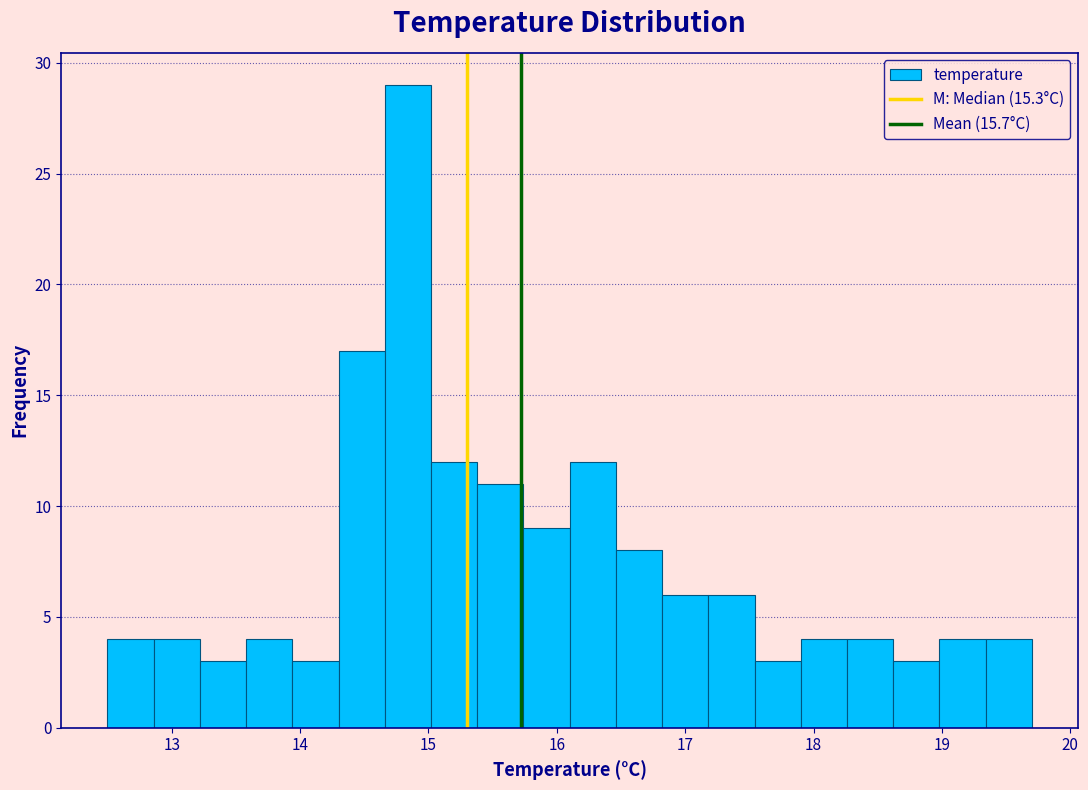

Read against the x-axis, roughly where is the centre of the tallest bar?

14.8